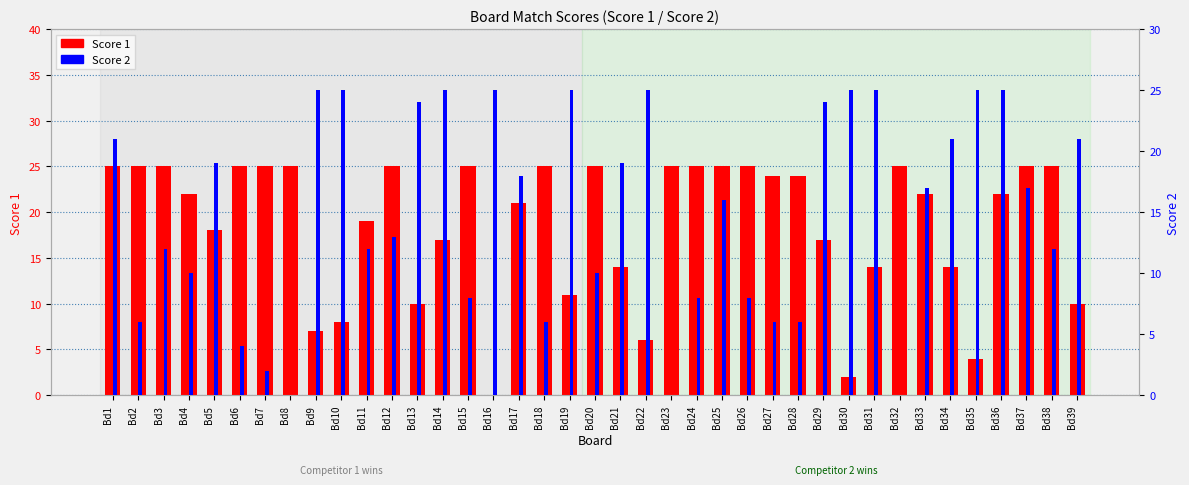

What is the sum of the Score 2 values at Bd9 and Bd36?

50